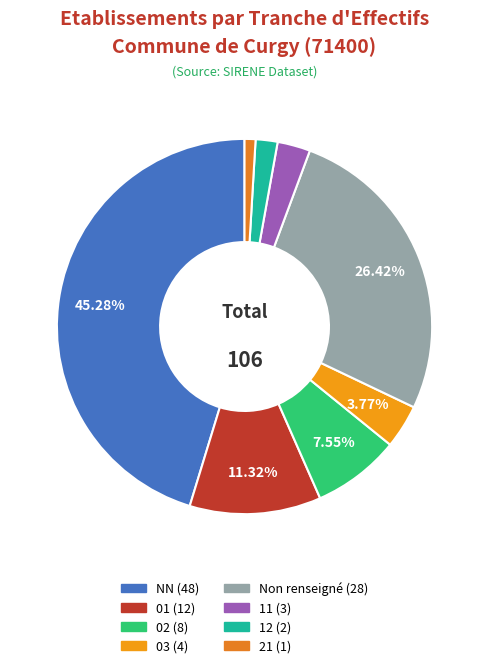

How many slices are in this pie chart?

8